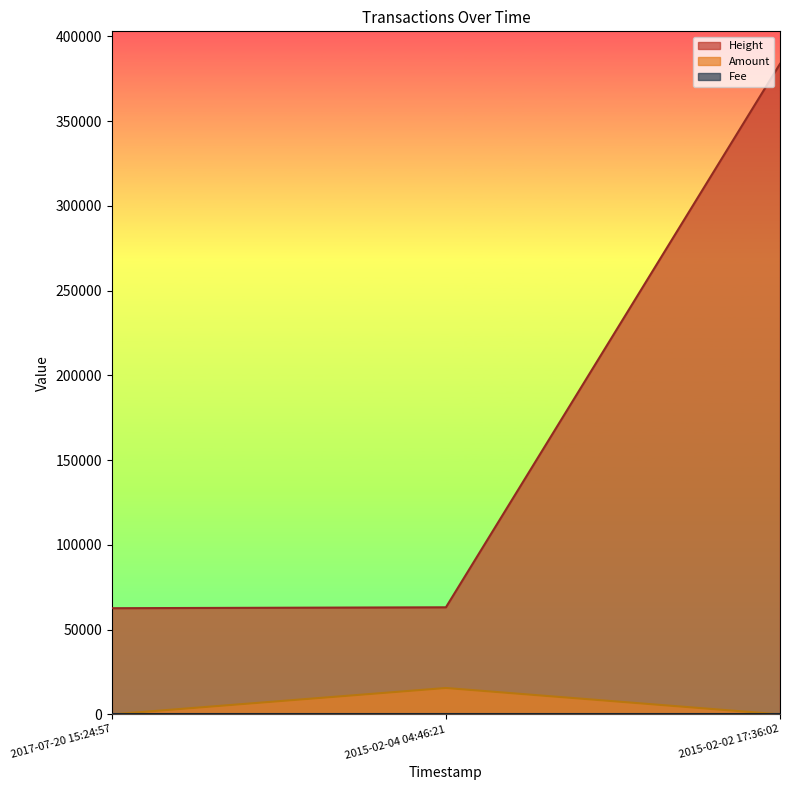

Which has a higher value, 2015-02-04 04:46:21 or 2017-07-20 15:24:57?

2015-02-04 04:46:21